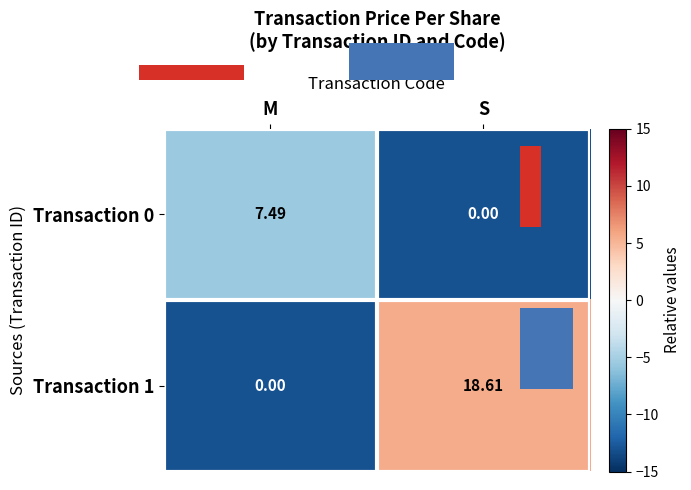

Where does the Transaction 1 series first go above 5?

S